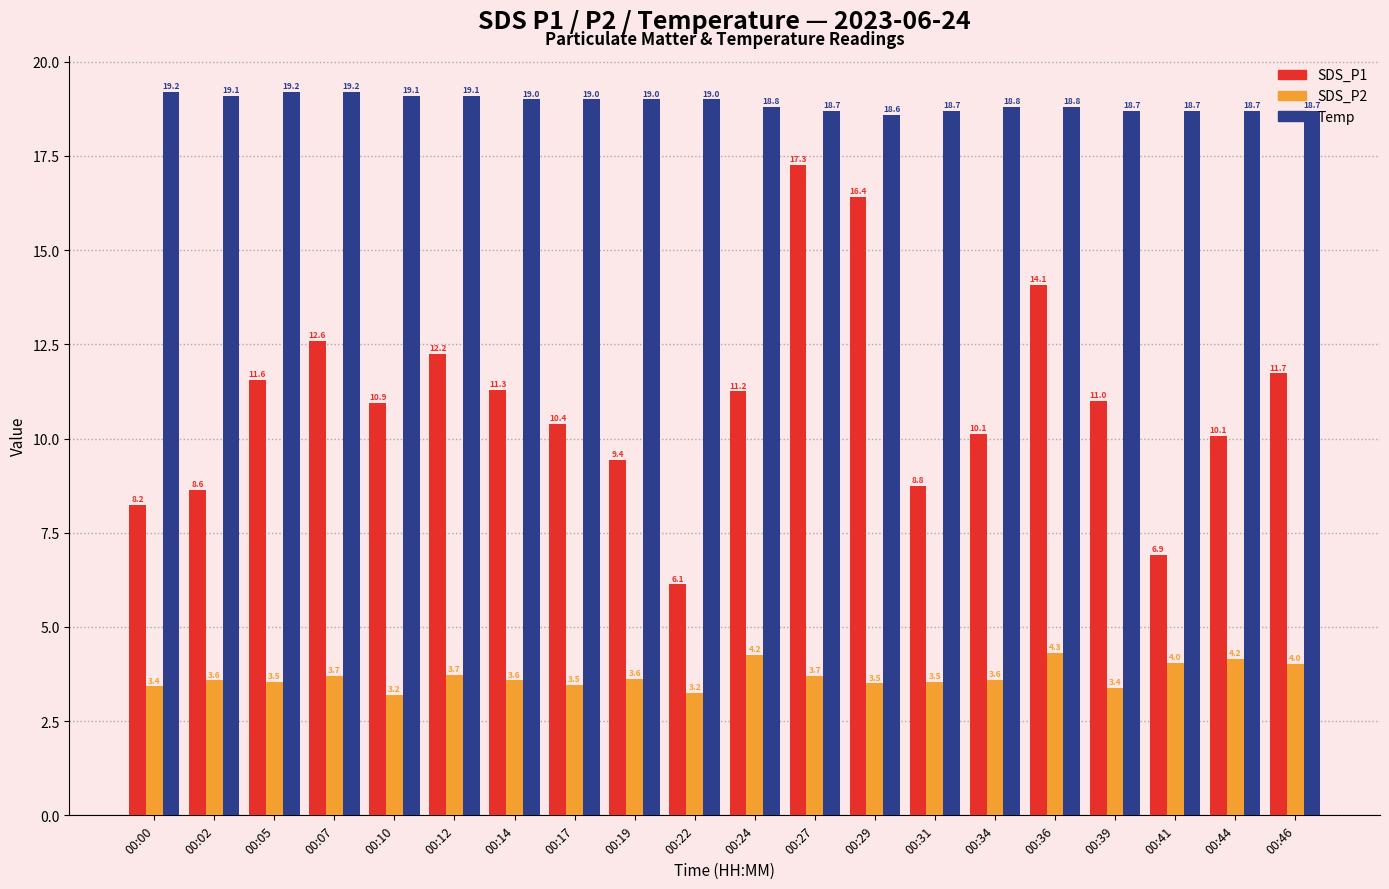

Which series has the largest range (max minus min)?

SDS_P1